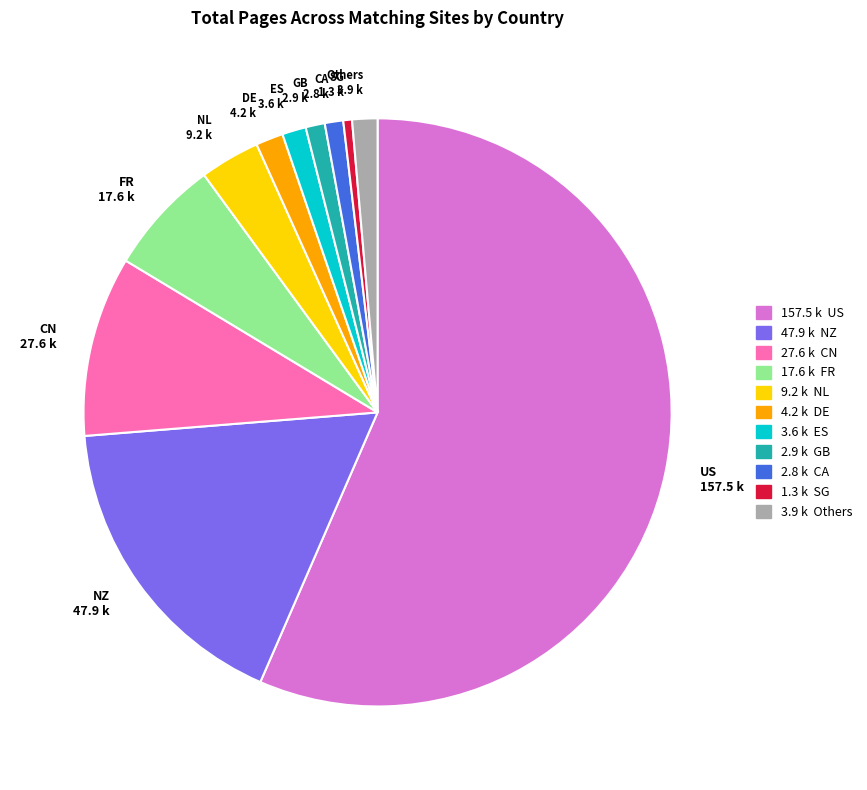

Which category has the biggest portion of the pie?

US 157.5 k